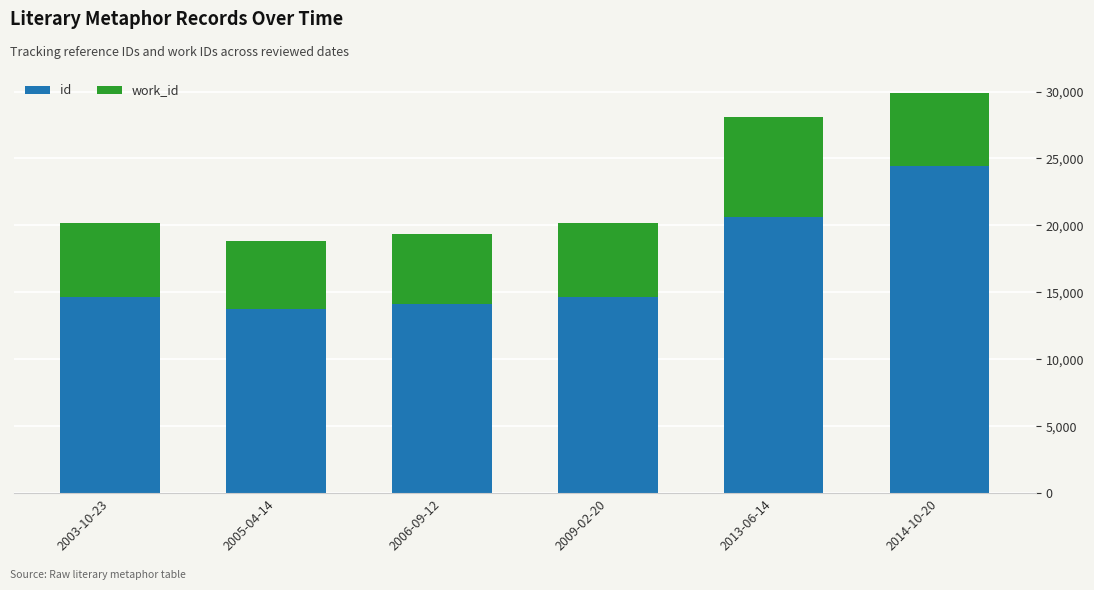

What is the sum of the id values at 2013-06-14 and 2006-09-12?

34776